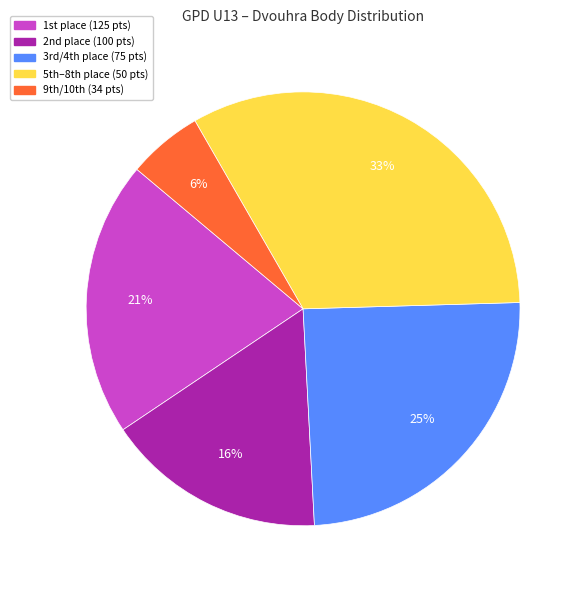

Which category has the smallest portion of the pie?

9th/10th (34 pts)